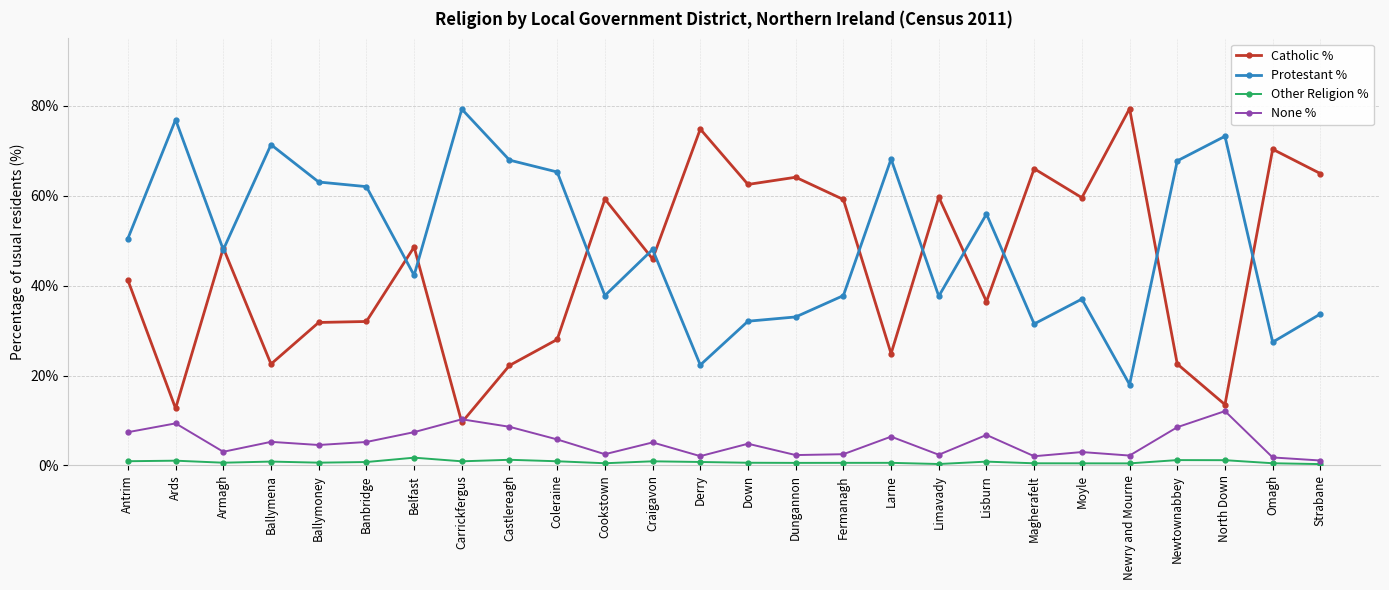

True or false: Other Religion % and Protestant % cross at least once.

False